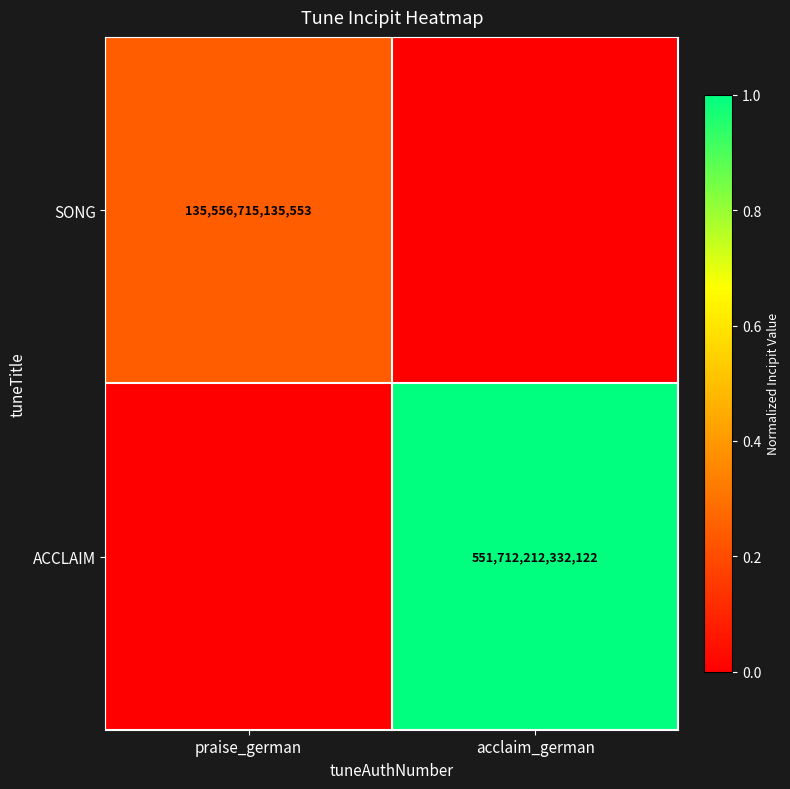

Is the value of ACCLAIM at acclaim_german greater than the value of SONG at praise_german?

Yes